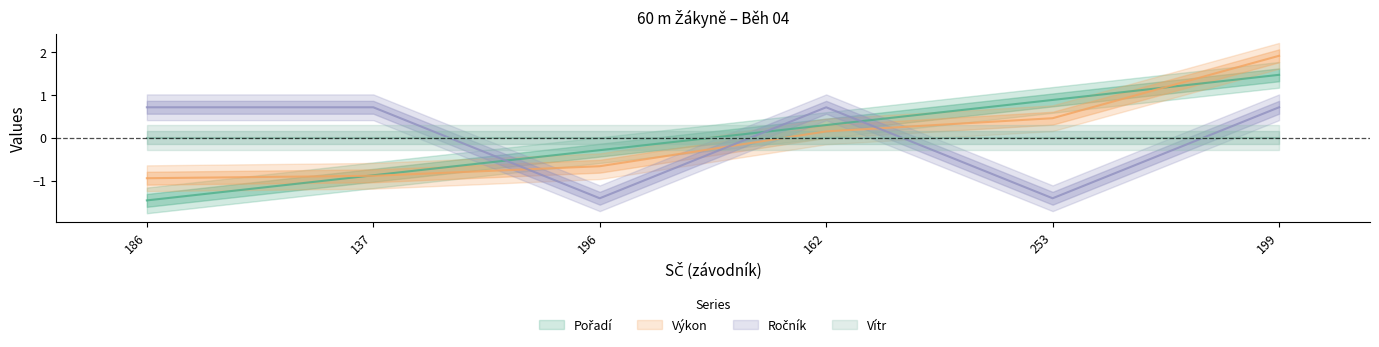

What is the label of the 2nd point from the right?

253